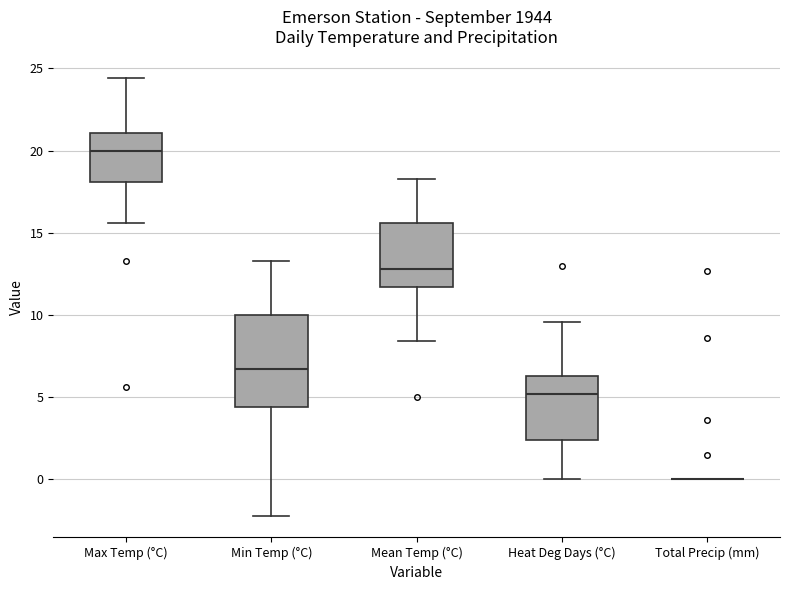

Where is the lower edge of the box for Min Temp (°C) on the y-axis? The values are not printed on the chart, so give them approximately, as read against the axis.

4.5